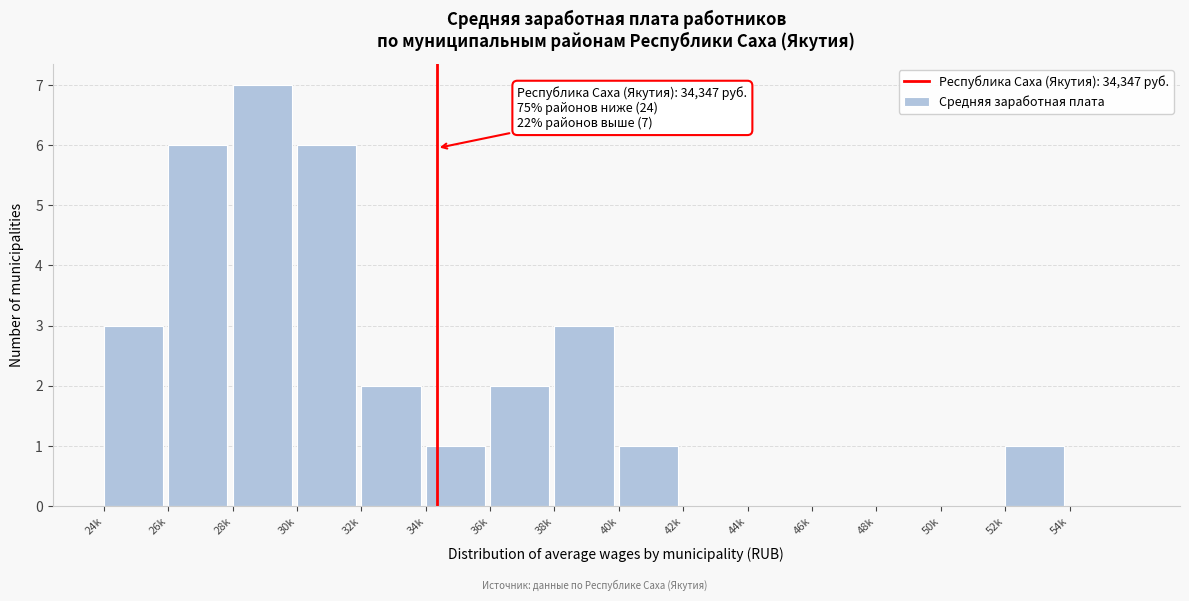

Reading left to right, transcribe all the data shown in this chart.

24k=3	26k=6	28k=7	30k=6	32k=2	34k=1	36k=2	38k=3	40k=1	42k=0	44k=0	46k=0	48k=0	50k=0	52k=1	54k=0